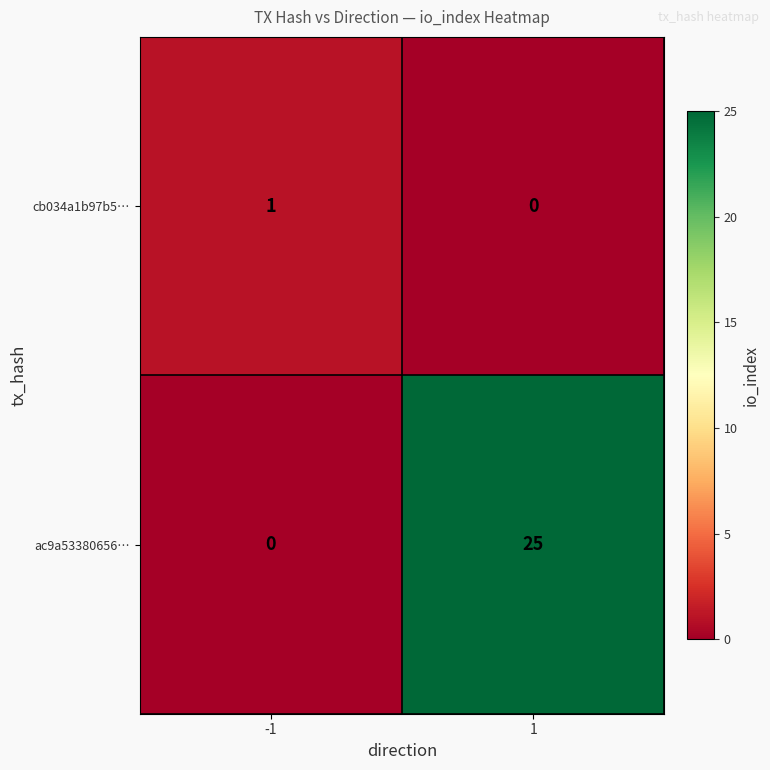

What is the greatest value displayed?

25